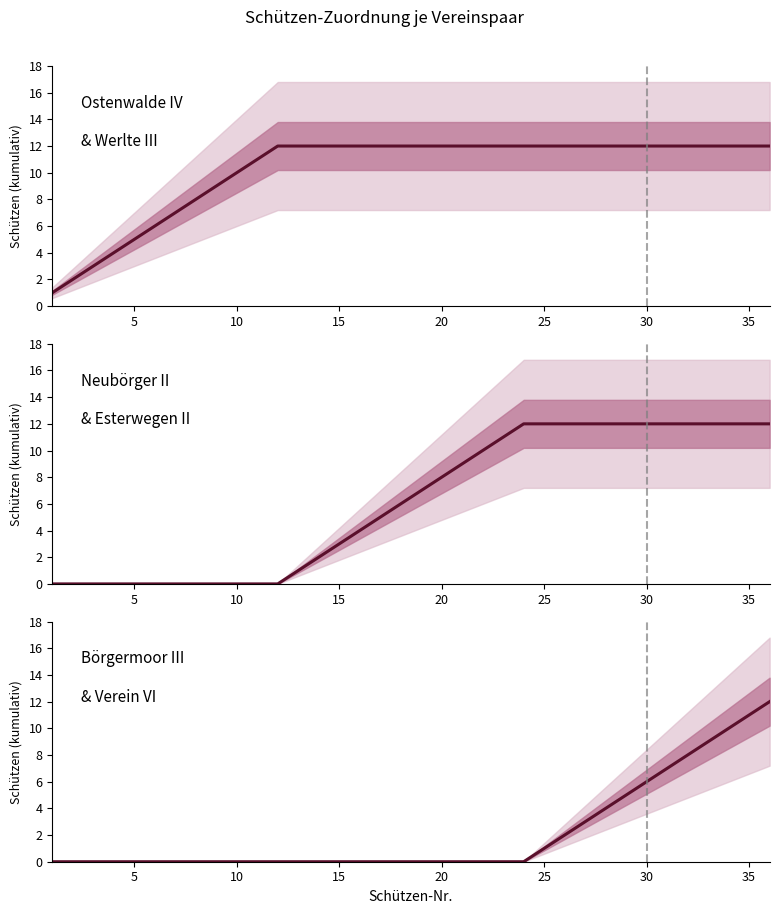

List the series in order of their peak value, lowest first.

Ostenwalde IV + Werlte III, Neubörger II + Esterwegen II, Börgermoor III + Verein VI